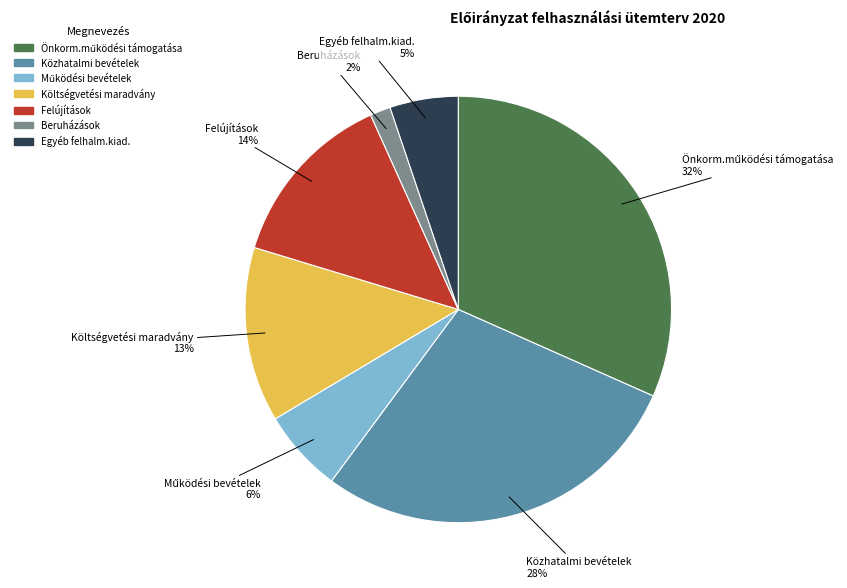

Which has a higher value, Egyéb felhalm.kiad. or Költségvetési maradvány?

Költségvetési maradvány